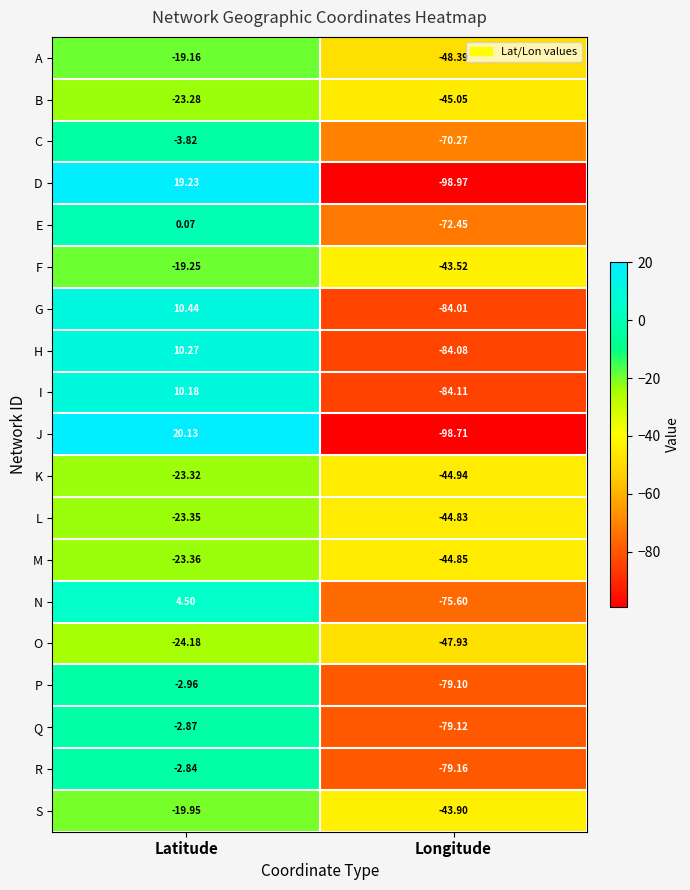

Which series changed the most between Latitude and Longitude?

J